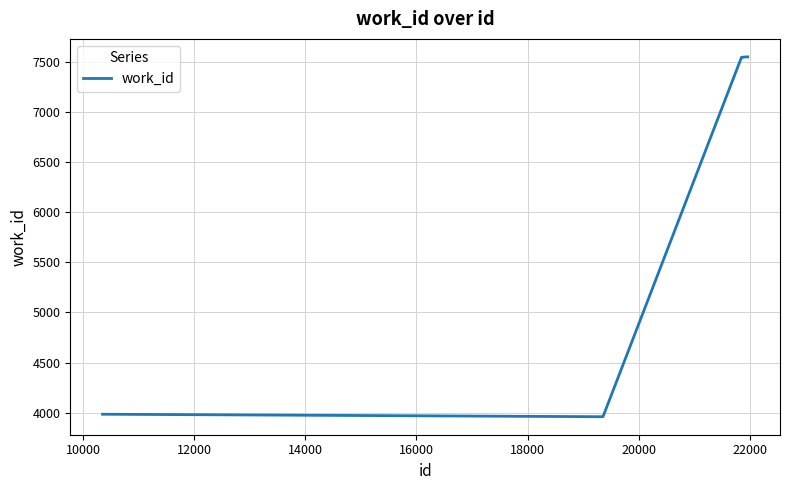

What is the maximum value shown in the chart?

7553